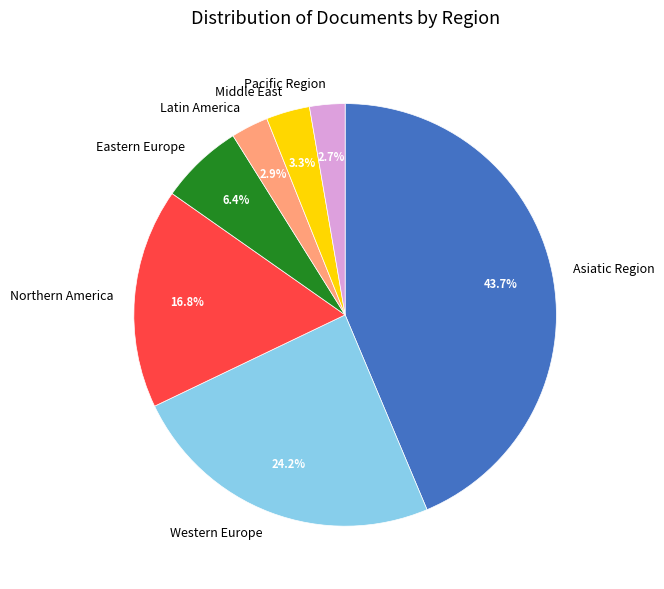

Does any single category account for the majority?

No